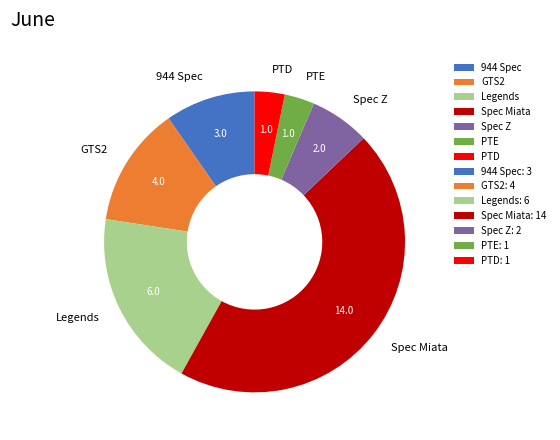

Is there any slice that represents more than half of the pie?

No